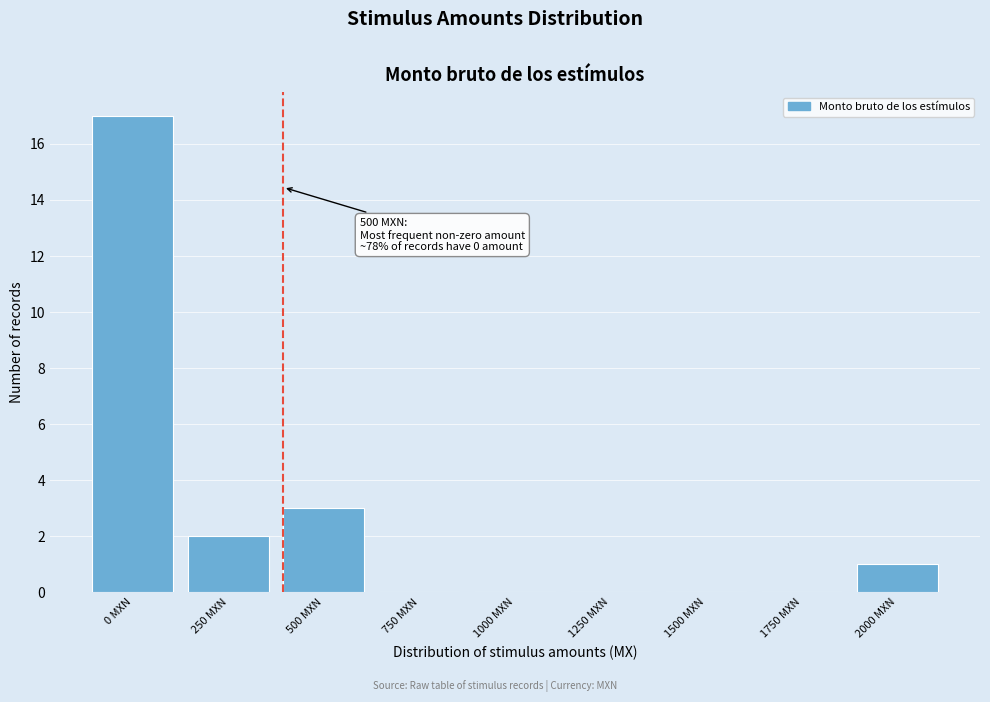

Reading left to right, transcribe all the data shown in this chart.

0 MXN=17	250 MXN=2	500 MXN=3	750 MXN=0	1000 MXN=0	1250 MXN=0	1500 MXN=0	1750 MXN=0	2000 MXN=1